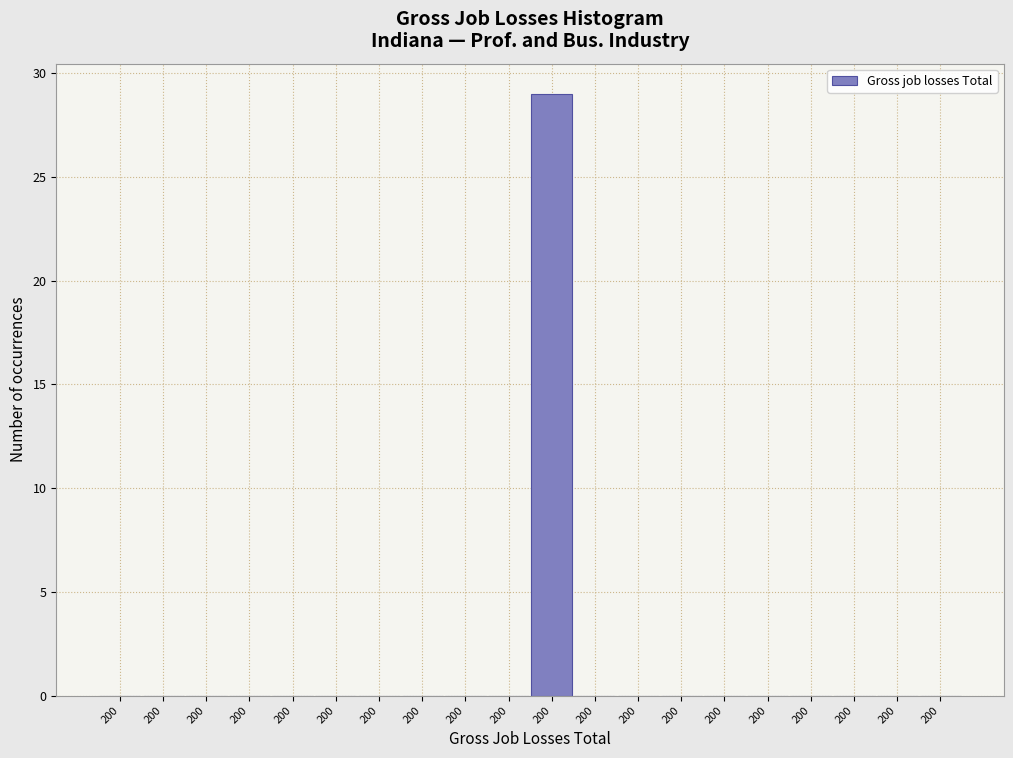

Count the number of categories in the chart.

20